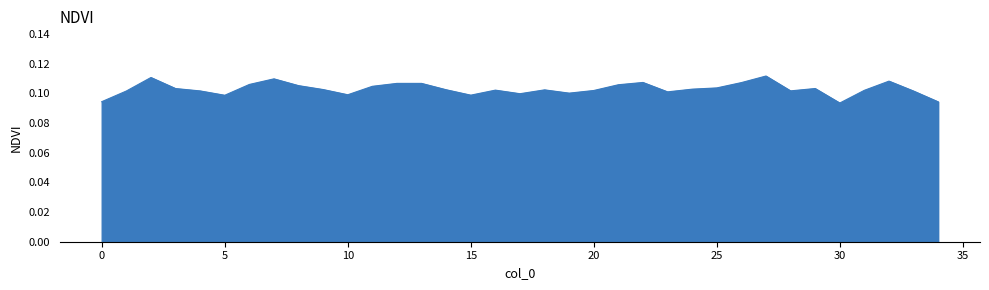

Does the chart have visible grid lines?

No